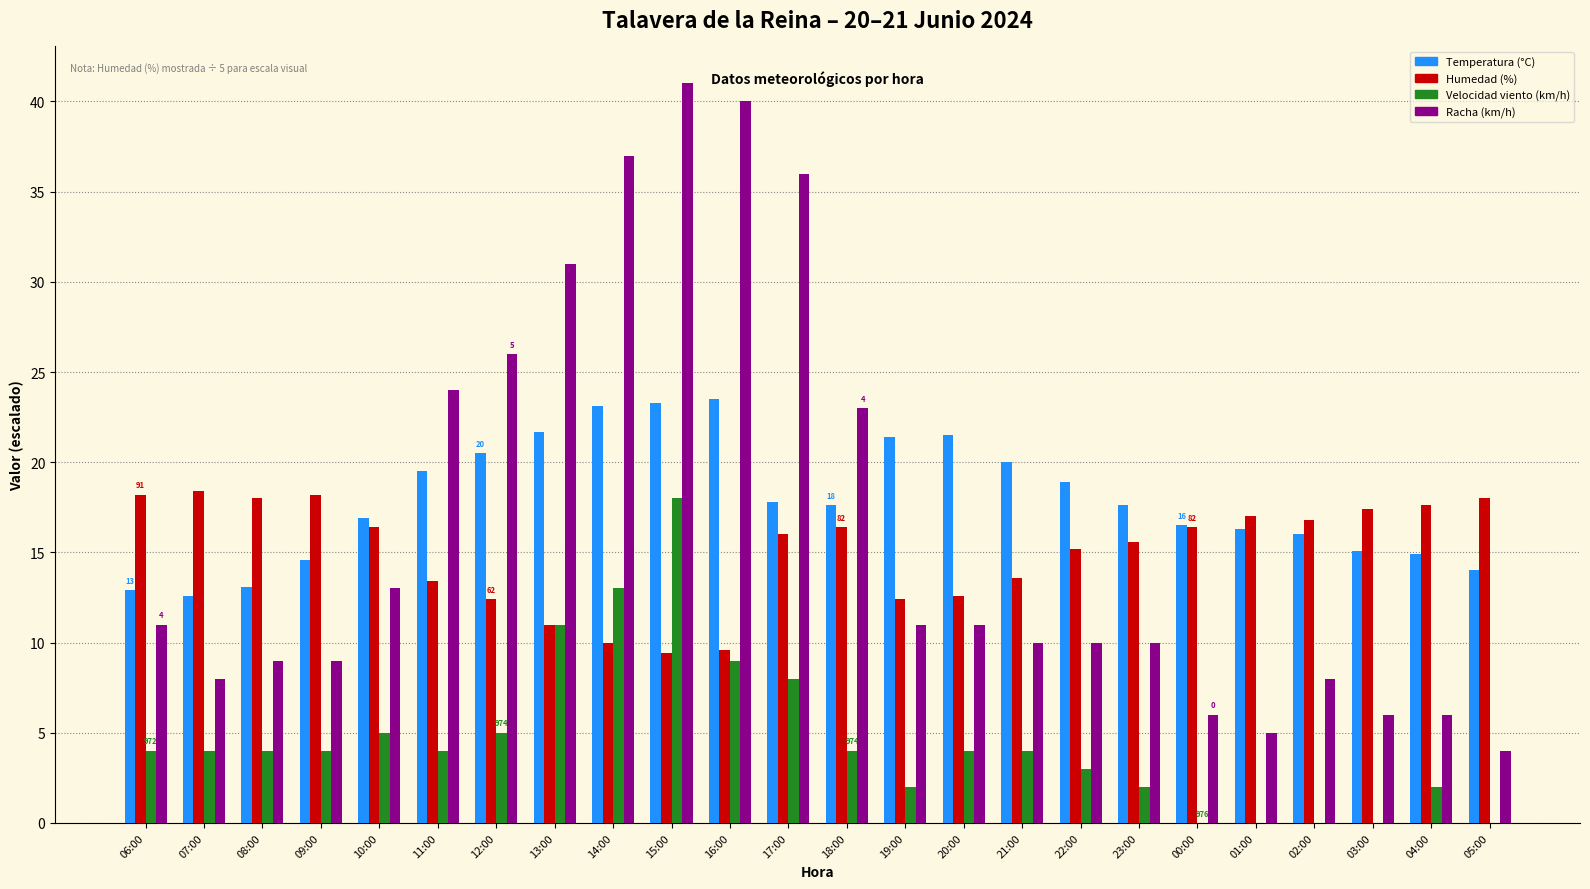

The value of Racha (km/h) at 18:00 is 23.0. True or false?

True